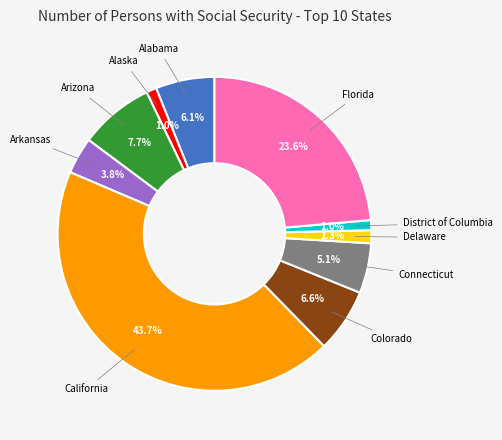

How many slices are in this pie chart?

10